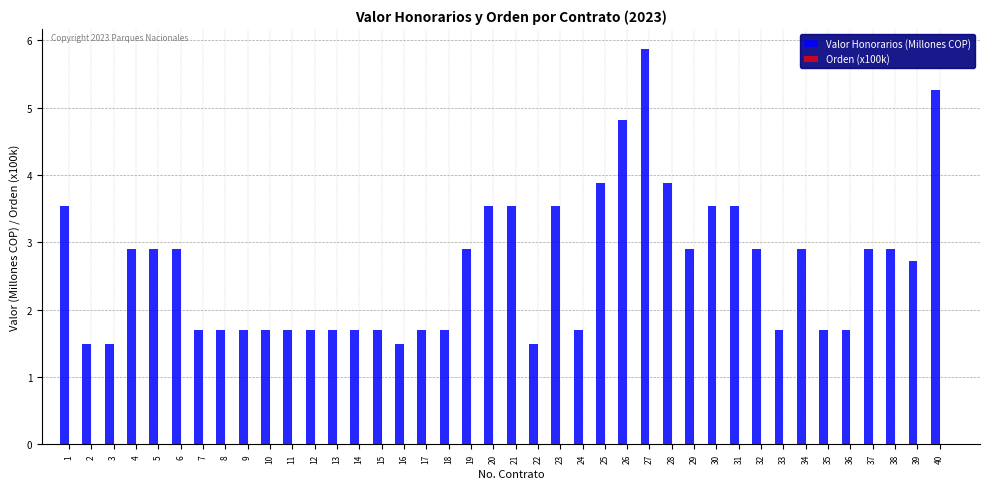

At which category is the sum across all series the highest?

27